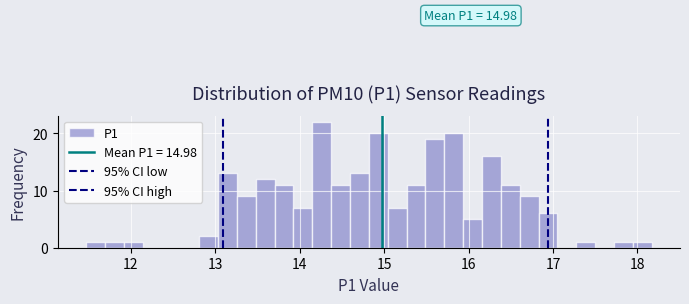

Read against the x-axis, roughly where is the centre of the tallest bar?

14.3